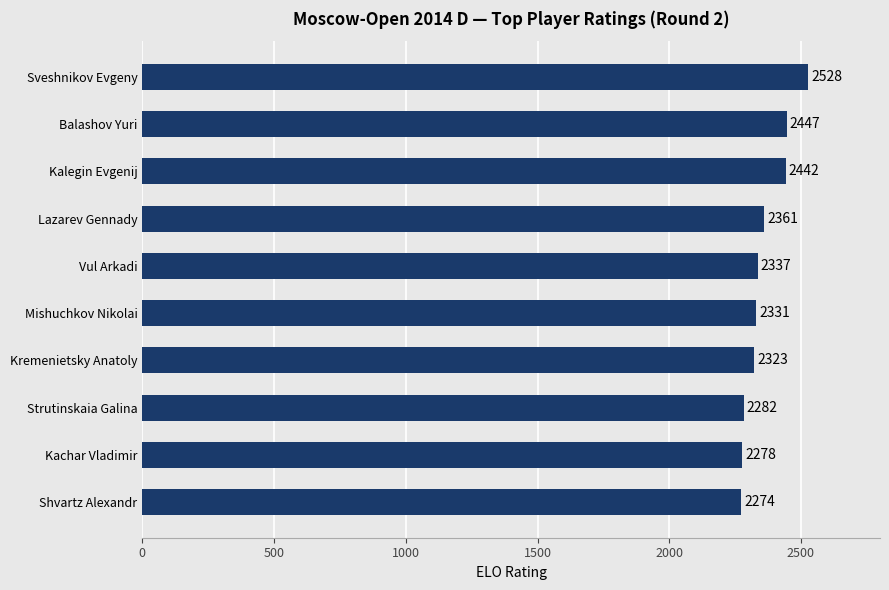

What is the label of the 10th bar from the bottom?

Sveshnikov Evgeny